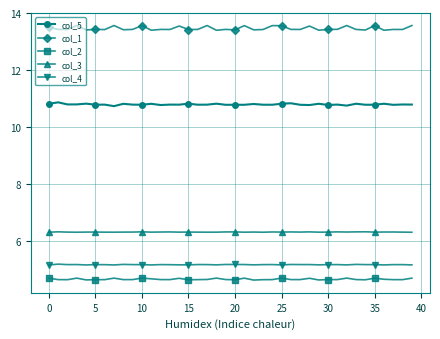

What is the smallest value displayed?

4.6